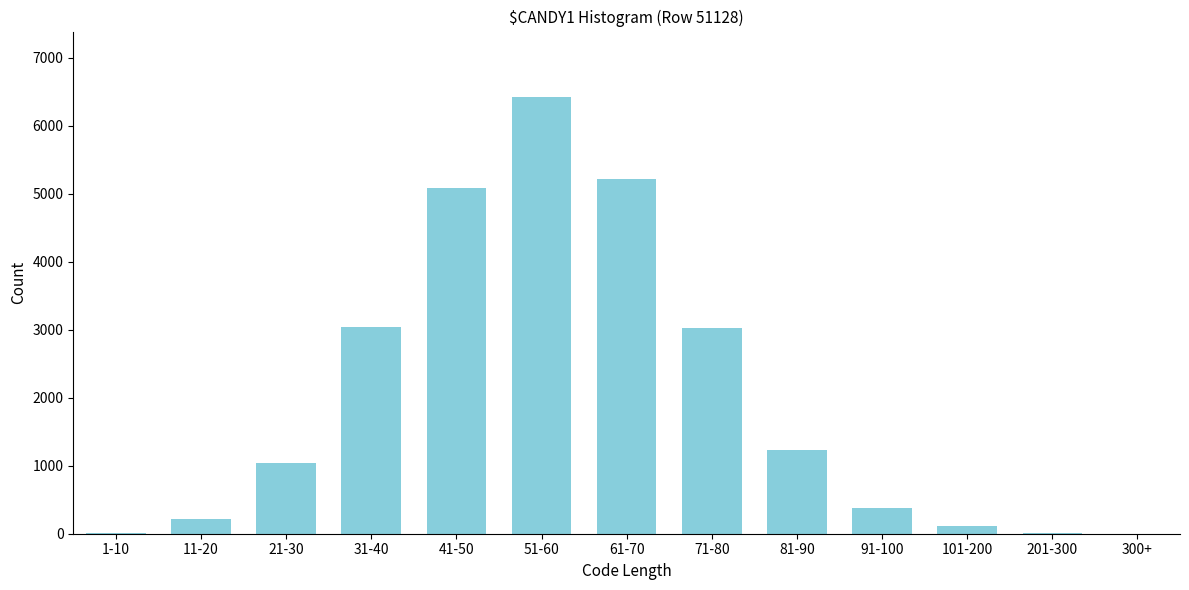

At which label is the value closest to 3212?

31-40